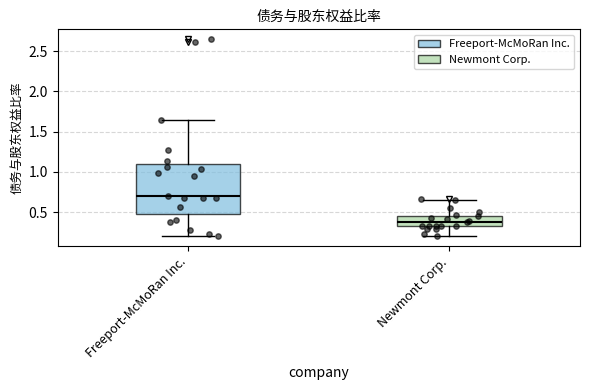

Reading left to right, transcribe this box plot: for each box, give where its median line is, the range the box spans, and where its two whiskers end, as read against the y-axis. The values are not printed on the chart, so give them approximately, as read against the axis.

Freeport-McMoRan Inc.: median 0.70, box 0.50 to 1.10, whiskers 0.20 to 1.65
Newmont Corp.: median 0.40, box 0.30 to 0.45, whiskers 0.20 to 0.65